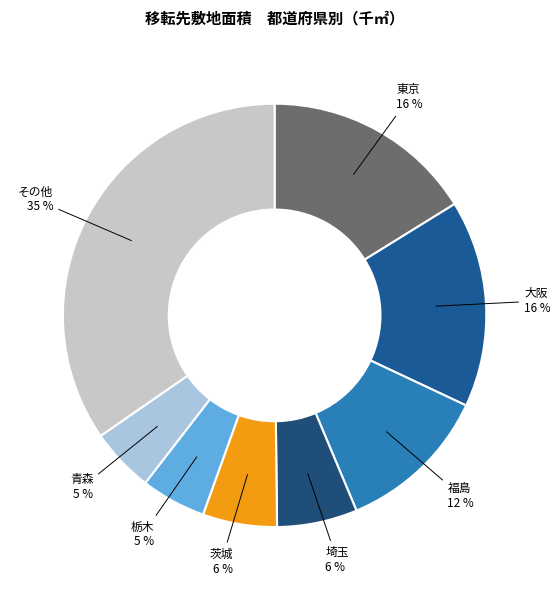

Do その他 and 福島 together represent more than half of the pie?

No